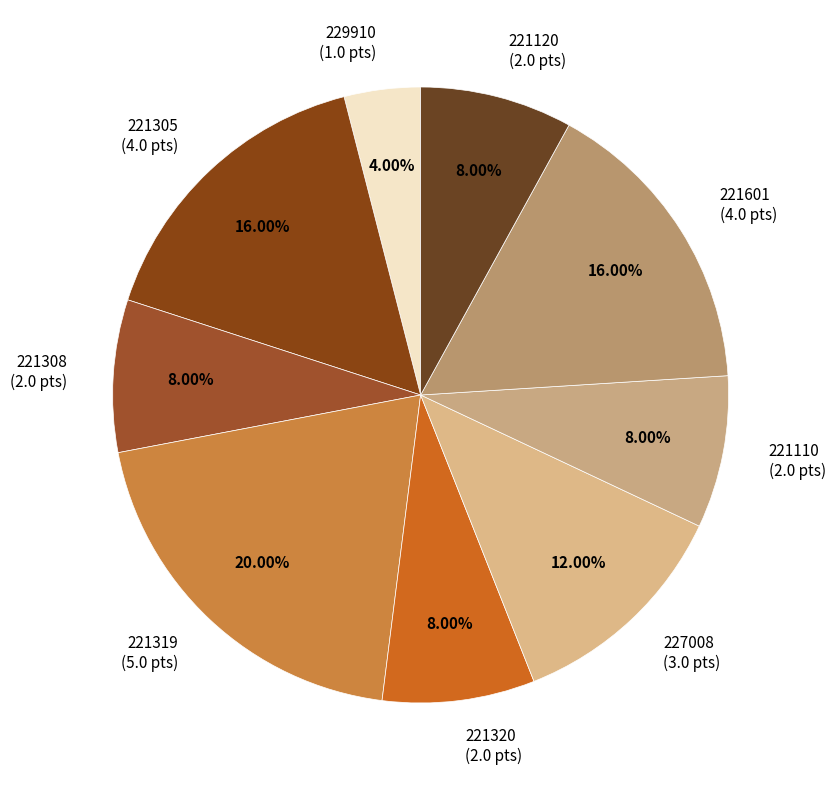

What percentage do 221305 and 227008 together represent?

28.0%